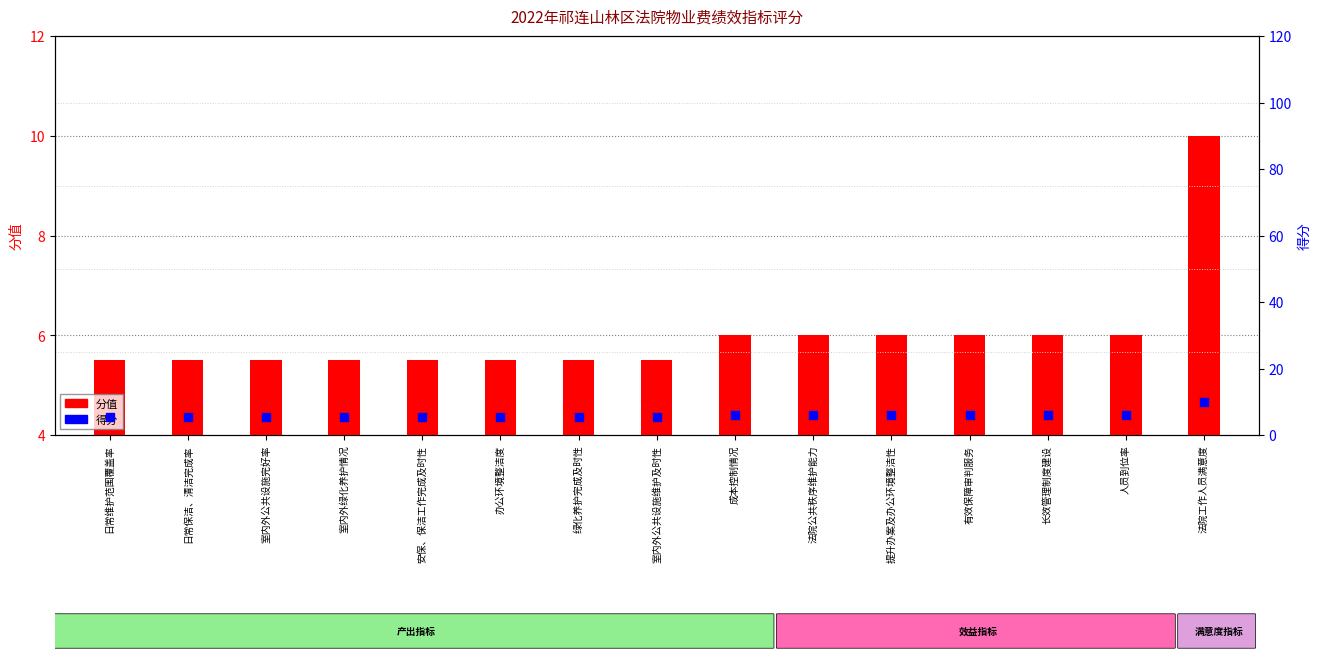

Which series reaches the minimum Y coordinate?

分值